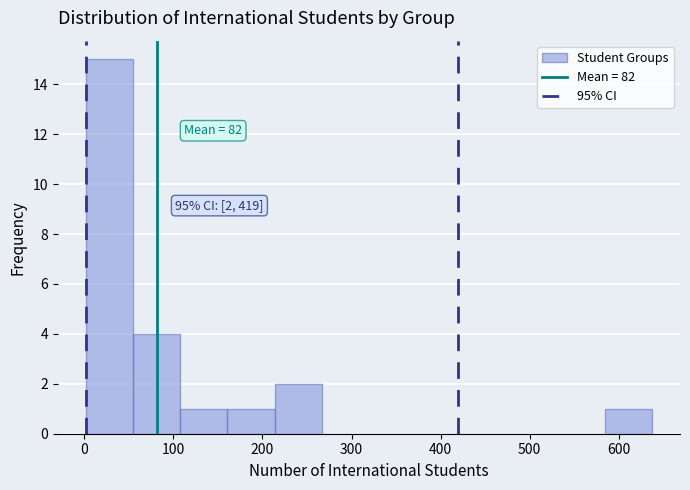

Which range on the x-axis has the tallest bar?

0 to 50